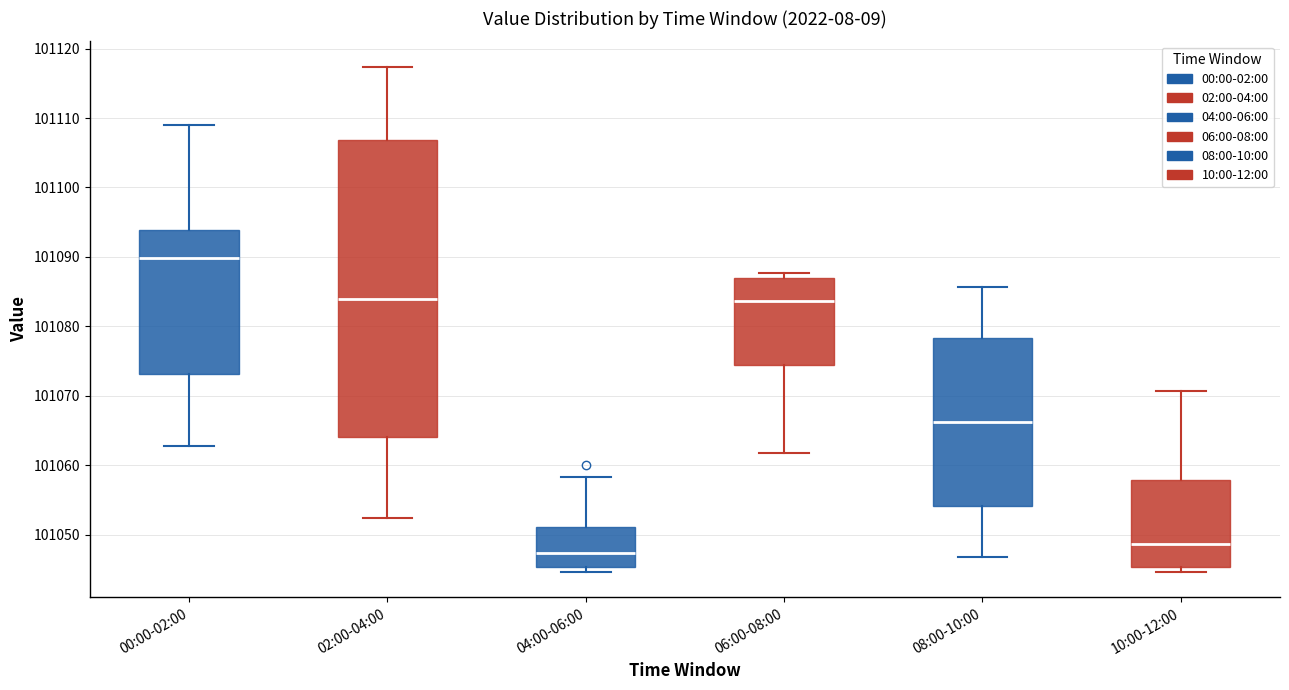

Which box is the tallest, from its lower edge to its upper edge?

02:00-04:00